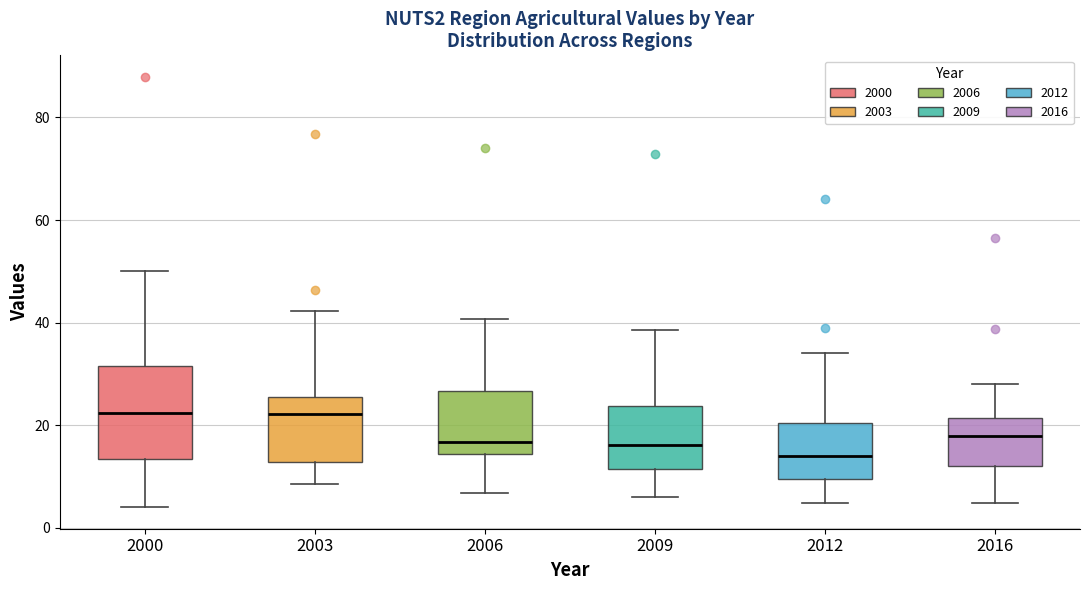

Where is the upper edge of the box at x = 2016 on the y-axis? The values are not printed on the chart, so give them approximately, as read against the axis.

22